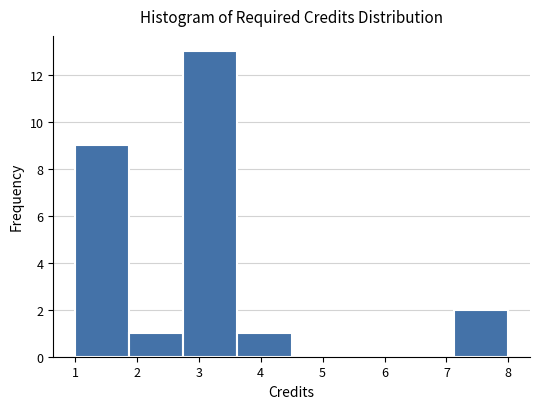

What is the height of the bar covering 3.6 to 4.5 on the x-axis? Neither the bar edges nor the heights are printed on the chart, so give them approximately, as read against the axes.

1